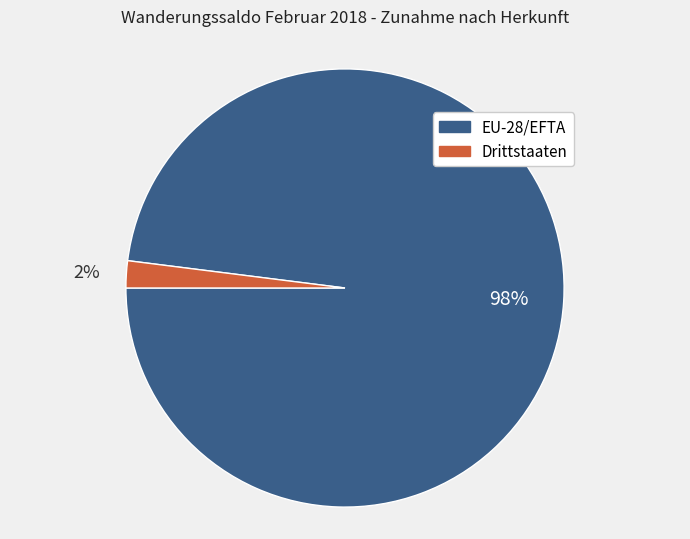

Rank the categories by value from lowest to highest.

Drittstaaten, EU-28/EFTA